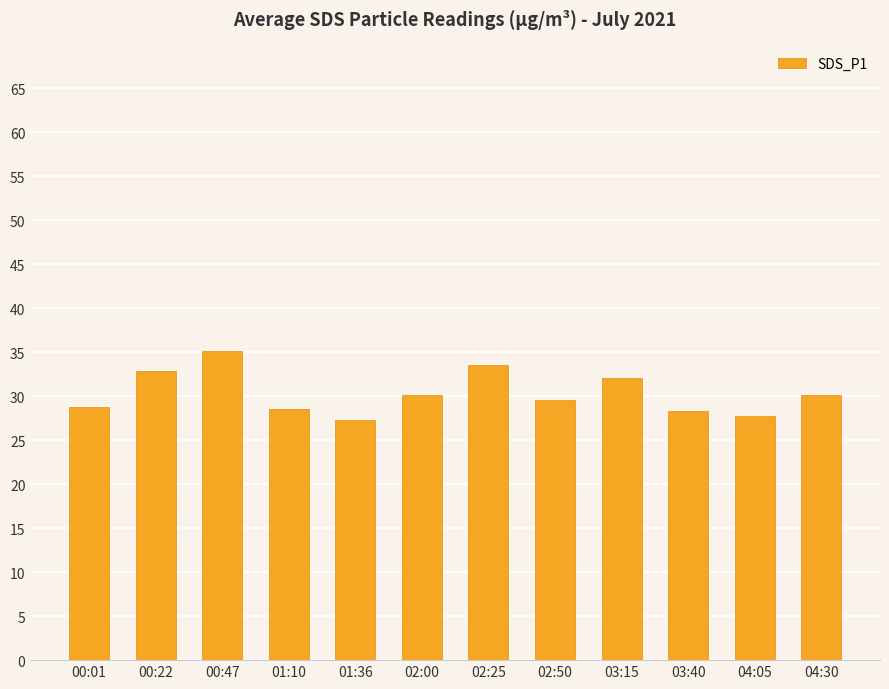

How many data points are above 30?

6